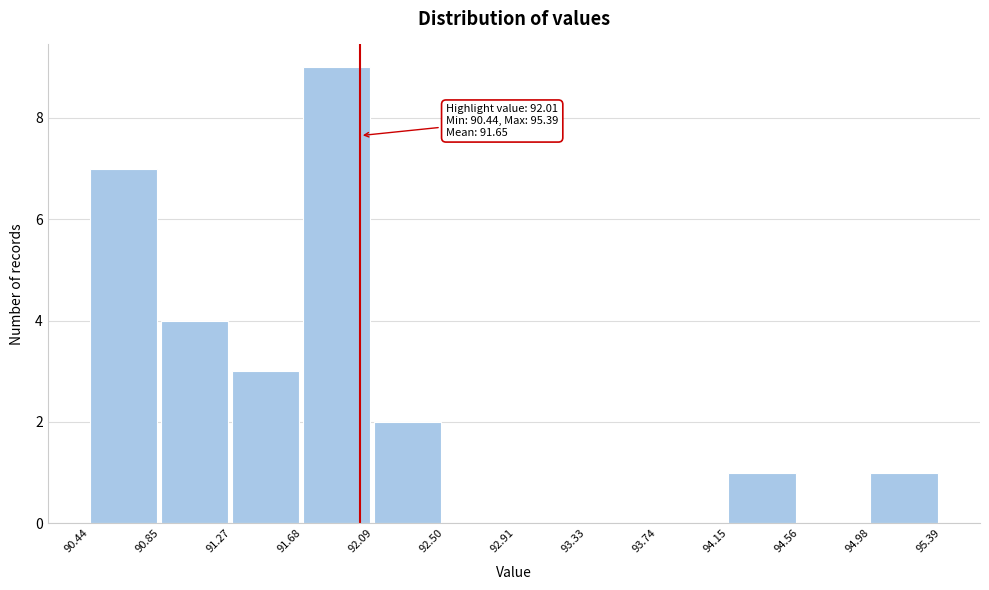

Which range on the x-axis has the tallest bar?

91.68 to 92.09